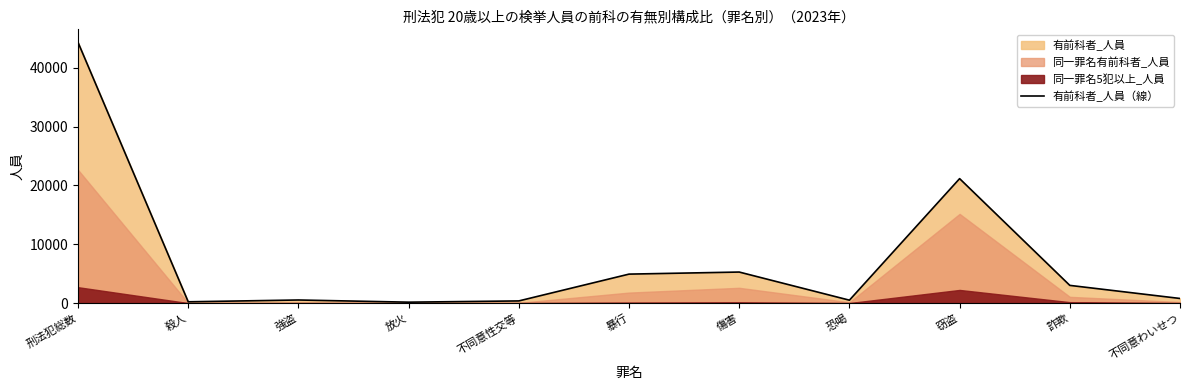

What is the difference between the maximum and minimum values?

44155